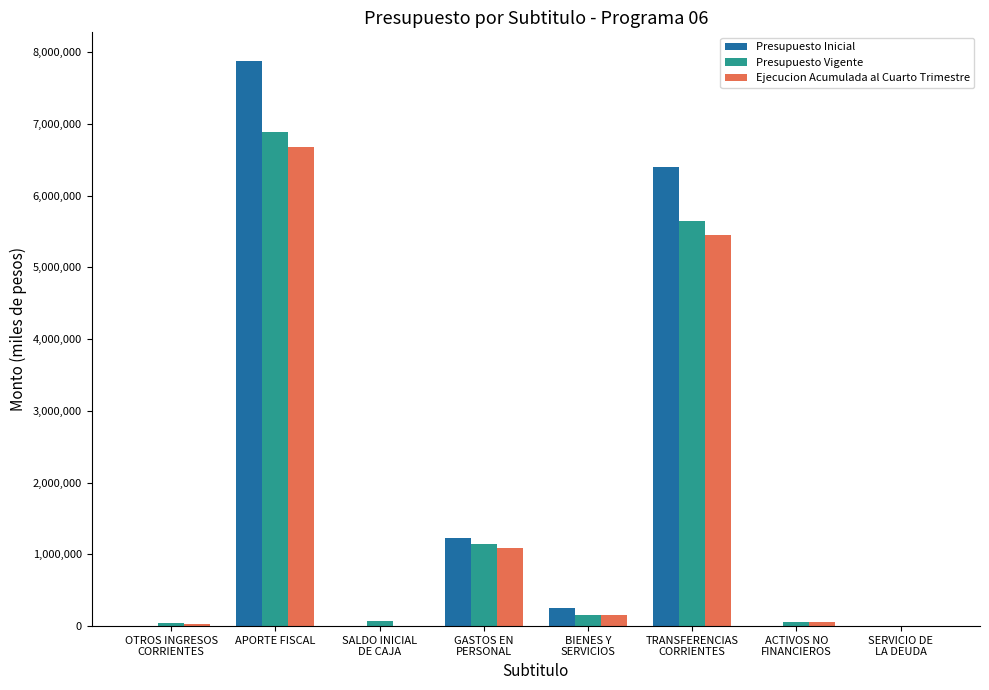

At which category is the sum across all series the highest?

APORTE FISCAL